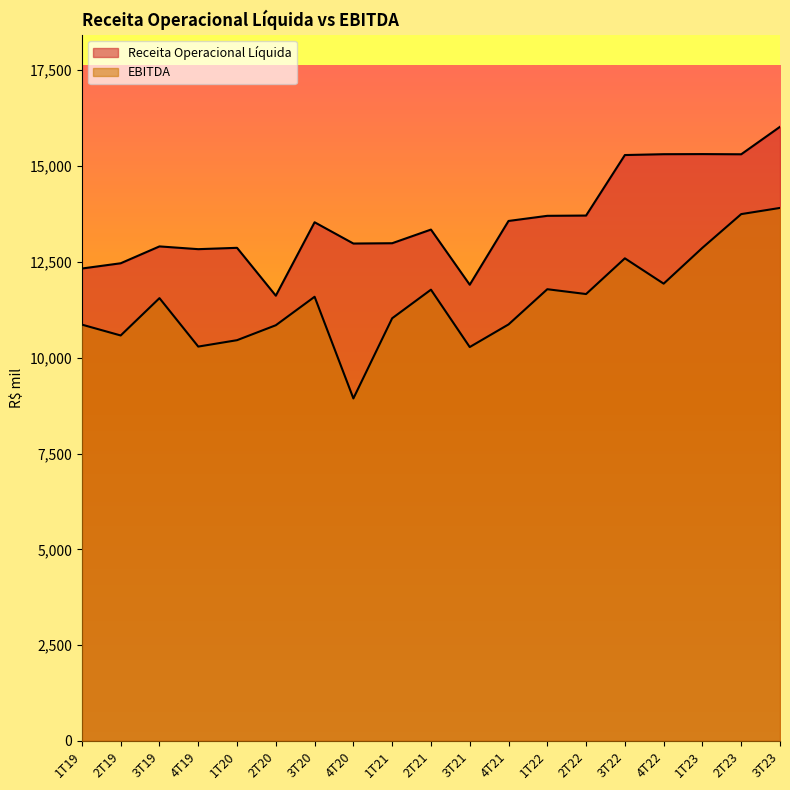

Rank the categories by Receita Operacional Líquida value from lowest to highest.

2T20, 3T21, 1T19, 2T19, 4T19, 1T20, 3T19, 4T20, 1T21, 2T21, 3T20, 4T21, 1T22, 2T22, 3T22, 2T23, 4T22, 1T23, 3T23